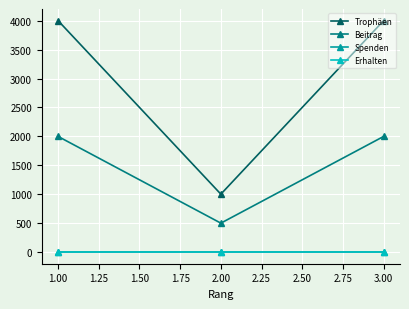

Rank the series by their maximum value, from lowest to highest.

Spenden, Erhalten, Beitrag, Trophäen